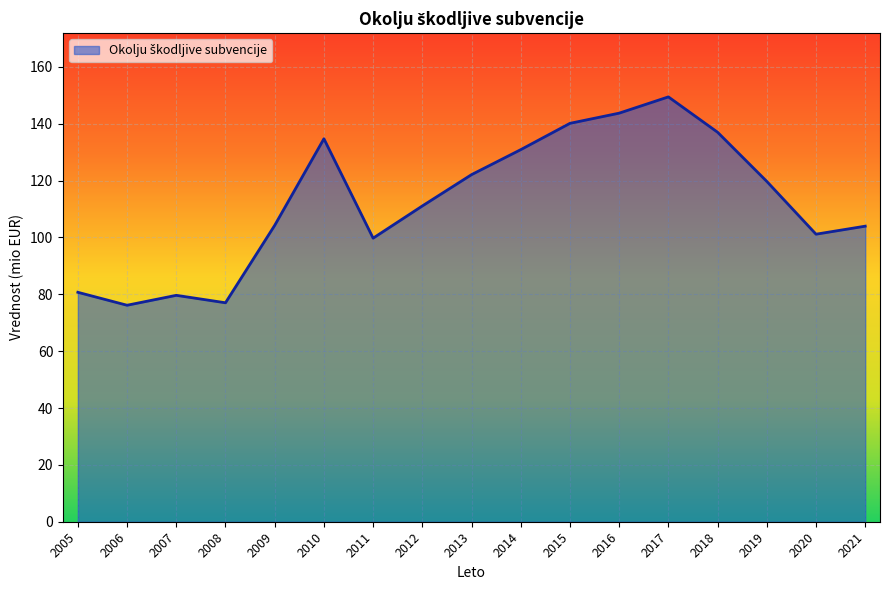

Which label corresponds to the largest value in the chart?

2017